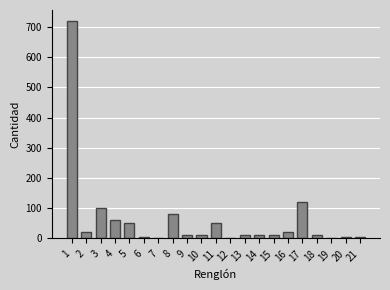

What is the sum of all values?

1302